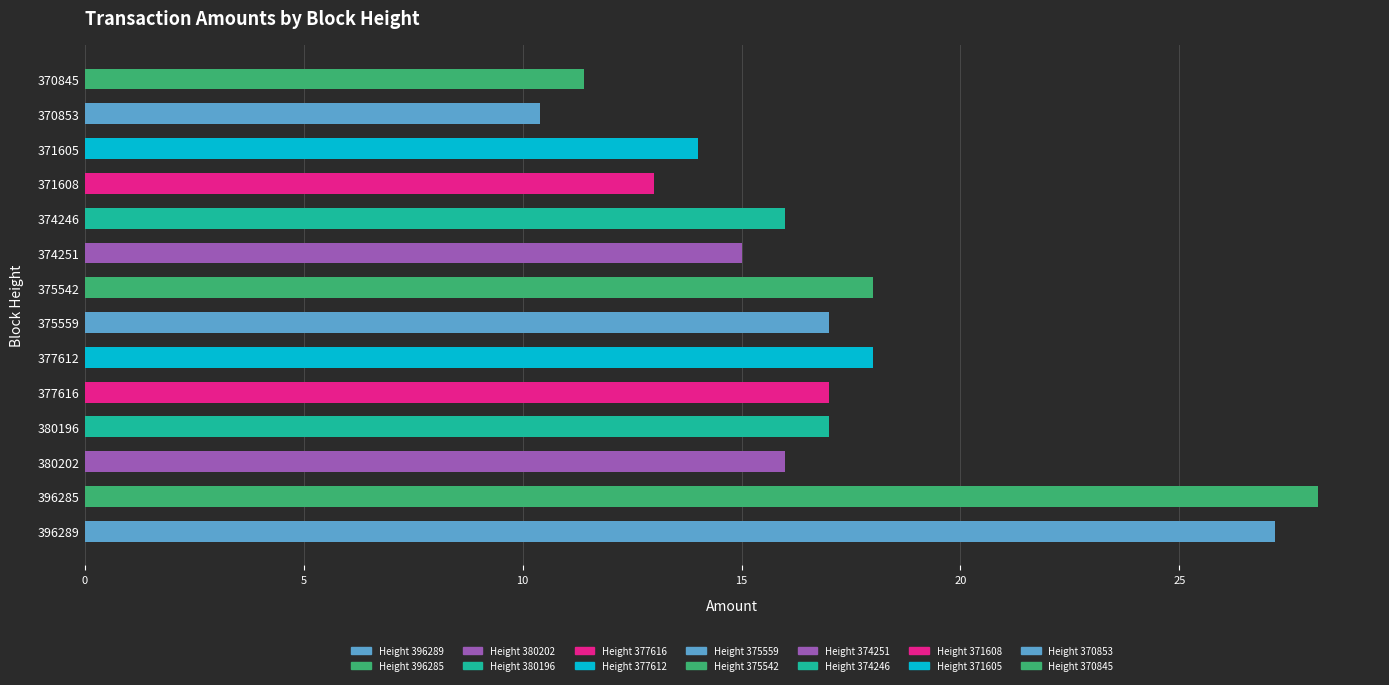

Reading bottom to top, what are all the values shown in this chart?

27.2	28.2	16.0	17.0	17.0	18.0	17.0	18.0	15.0	16.0	13.0	14.0	10.4	11.4